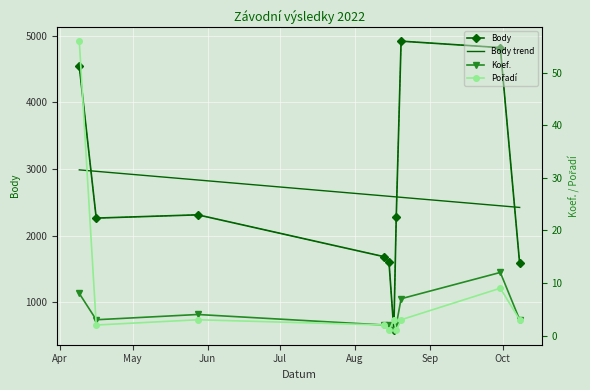

The Body series shows 6090 at 2022-04-09. True or false?

False